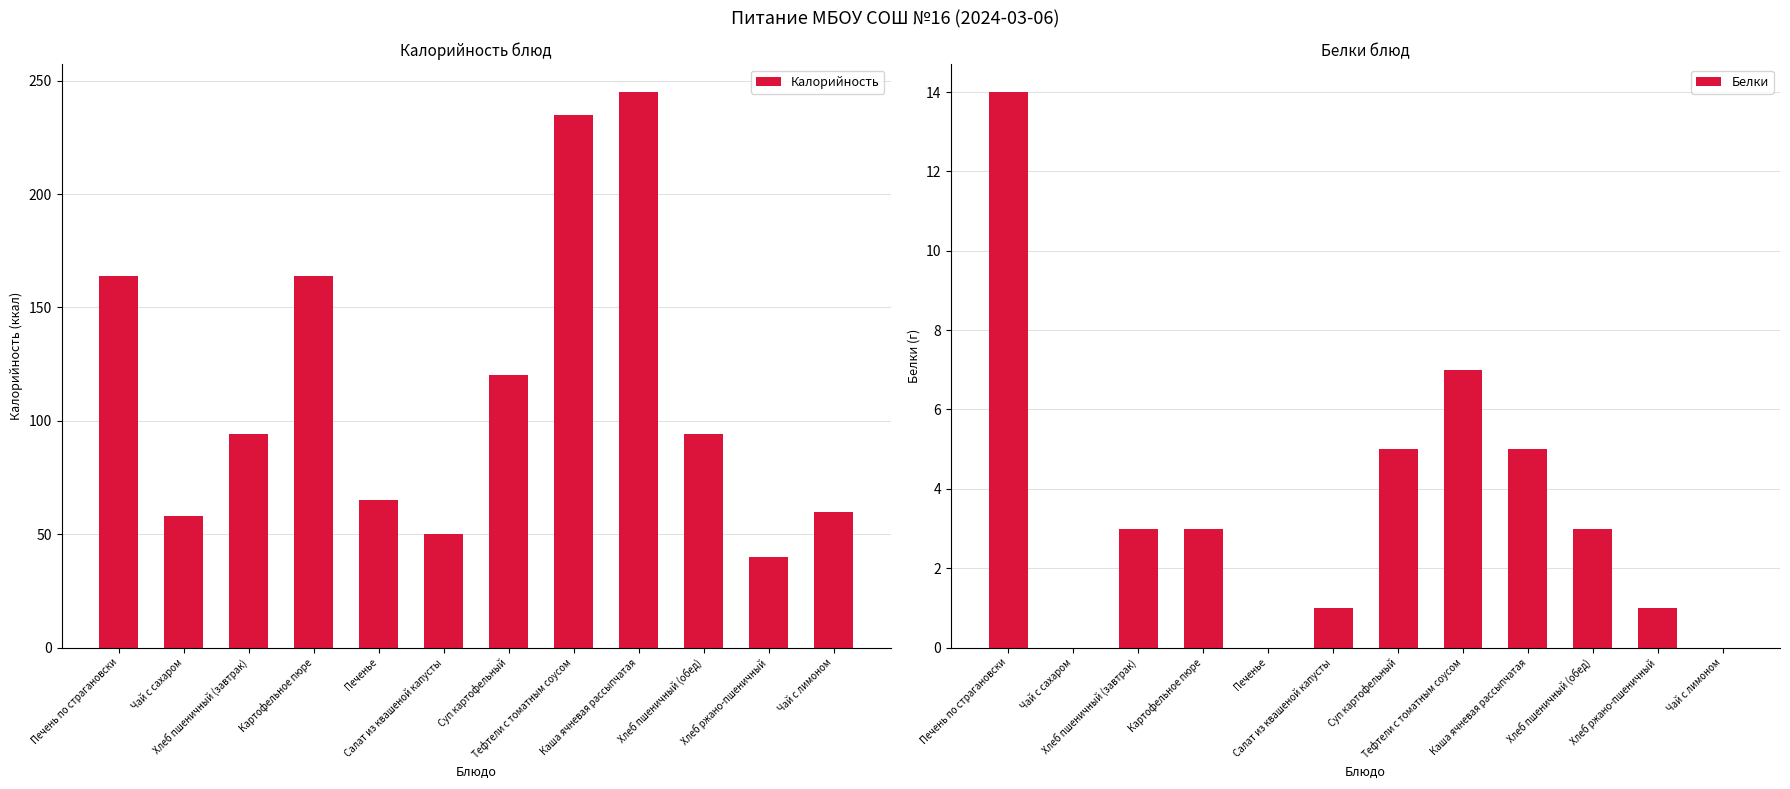

At which label does Белки first exceed 3?

Печень по страгановски